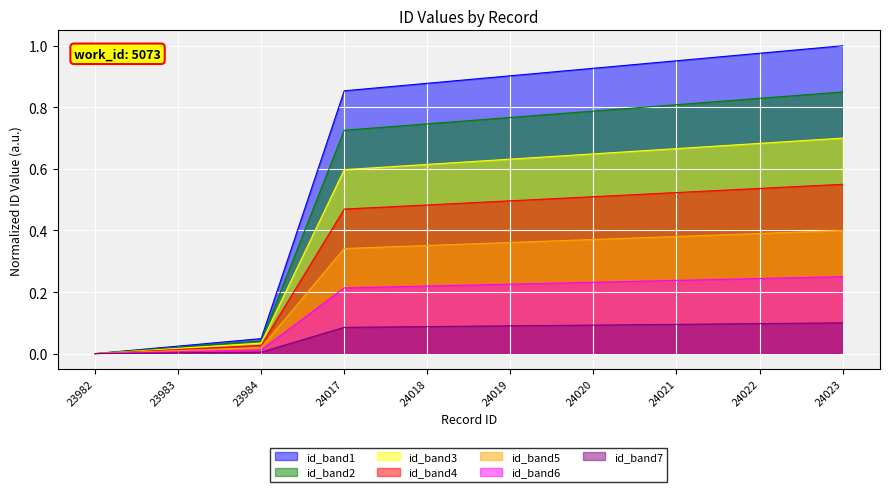

Is the value of id_band1 at 24023 greater than the value of id_band7 at 24017?

Yes